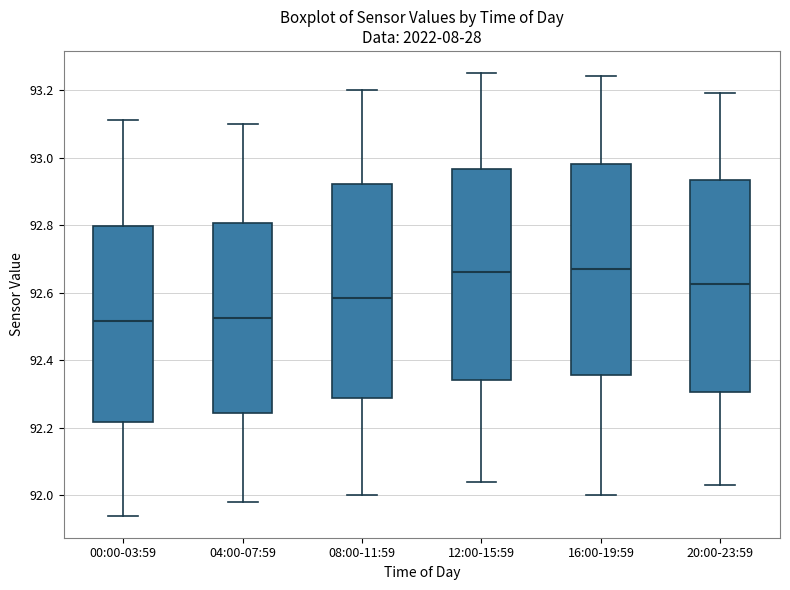

Reading left to right, read every box against the y-axis: the position of its median line, the range the box covers, and the ends of its whiskers. The values are not printed on the chart, so give them approximately, as read against the axis.

00:00-03:59: median 92.52, box 92.22 to 92.80, whiskers 91.94 to 93.12
04:00-07:59: median 92.52, box 92.24 to 92.80, whiskers 91.98 to 93.10
08:00-11:59: median 92.58, box 92.28 to 92.92, whiskers 92.00 to 93.20
12:00-15:59: median 92.66, box 92.34 to 92.96, whiskers 92.04 to 93.26
16:00-19:59: median 92.68, box 92.36 to 92.98, whiskers 92.00 to 93.24
20:00-23:59: median 92.62, box 92.30 to 92.94, whiskers 92.04 to 93.20